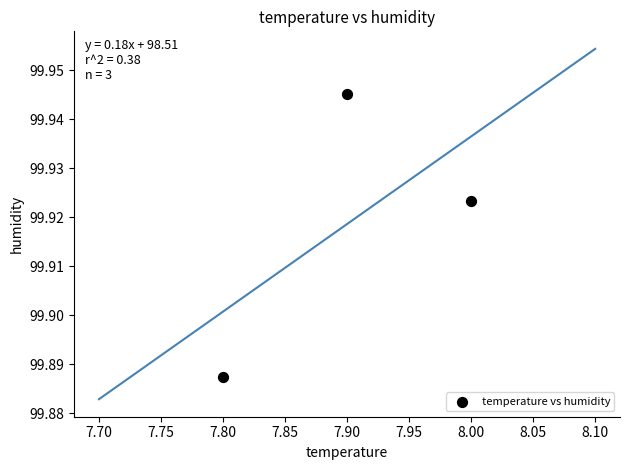

What is the average X value?

7.9